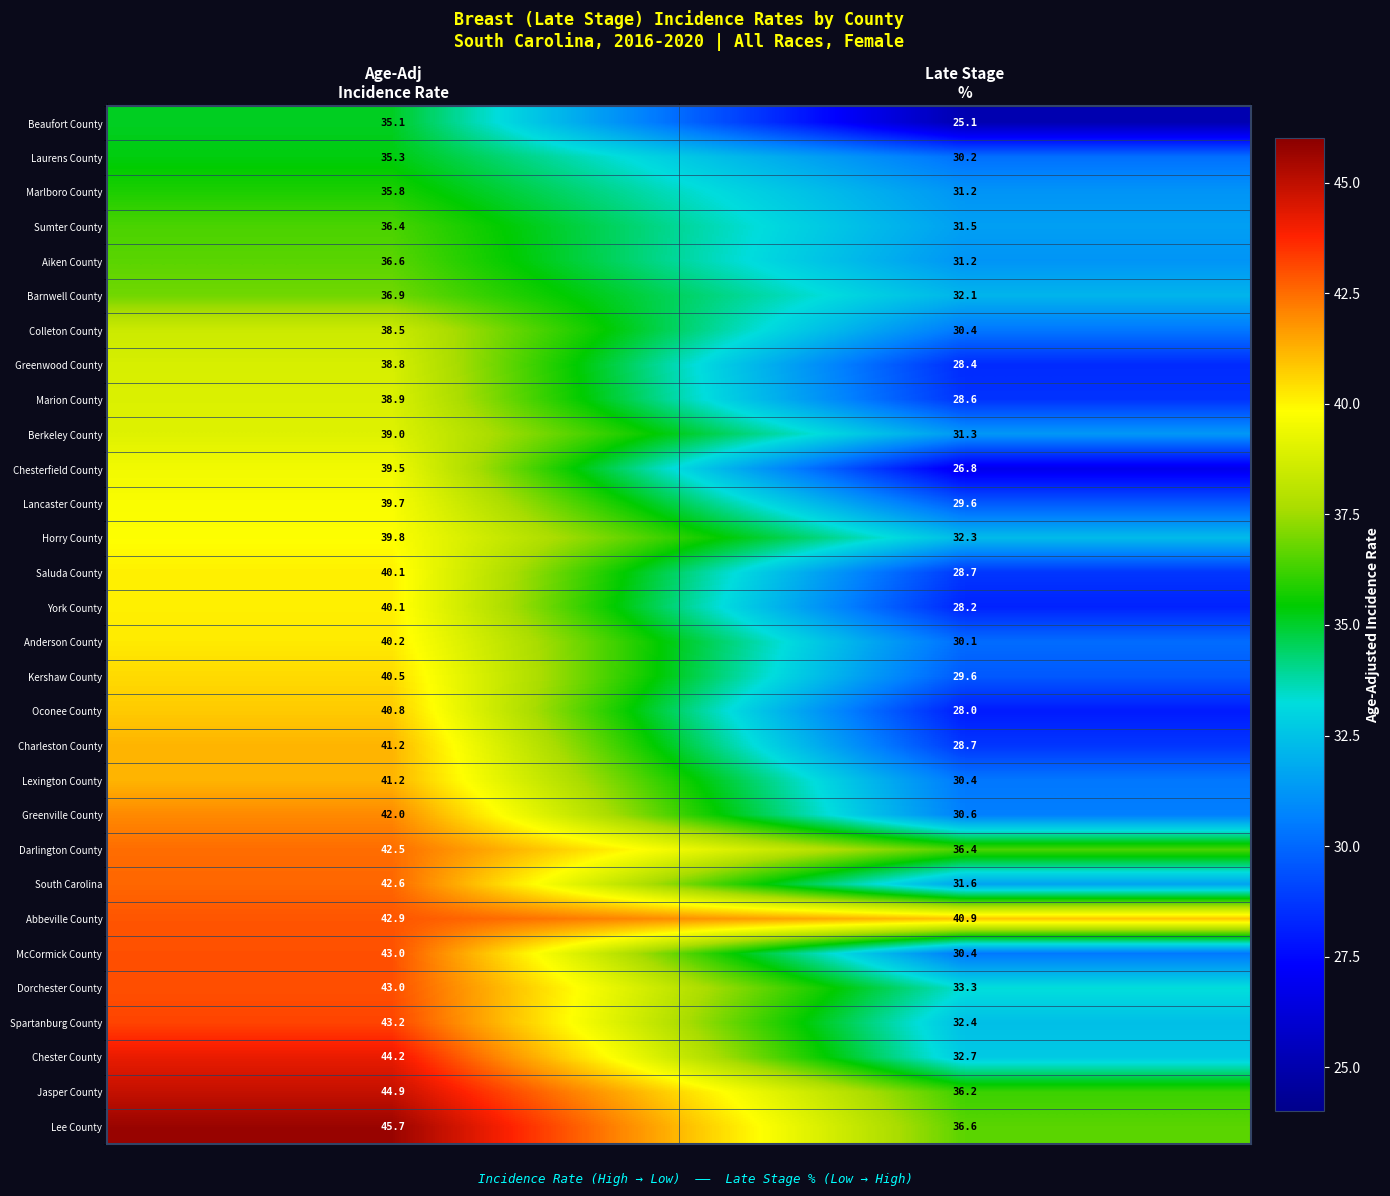

What is the sum of all Horry County values?

72.1